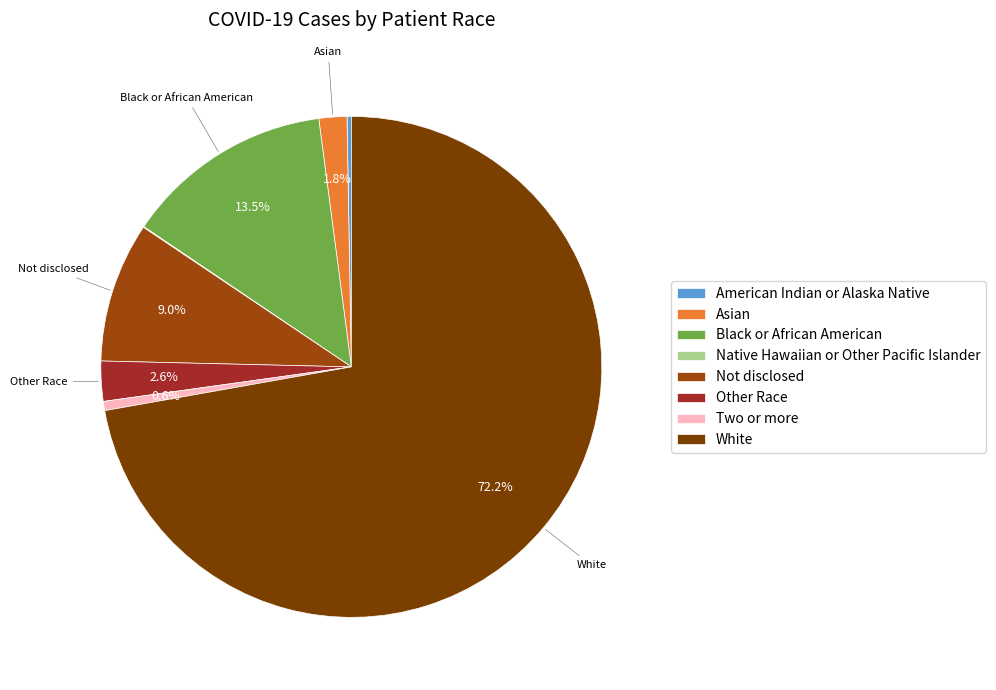

Which has a higher value, Other Race or Black or African American?

Black or African American